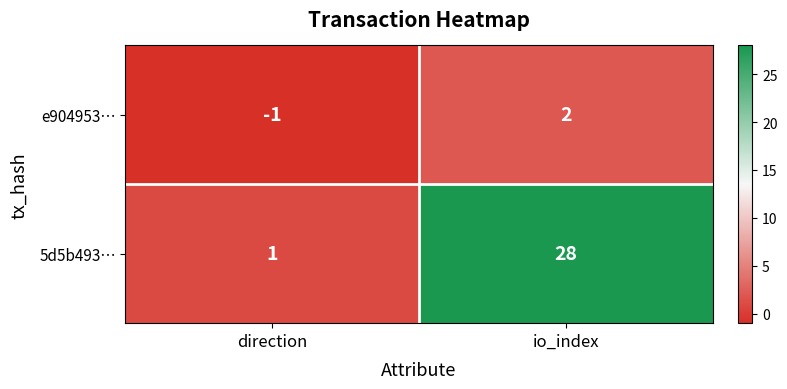

What is the total value across all series at io_index?

30